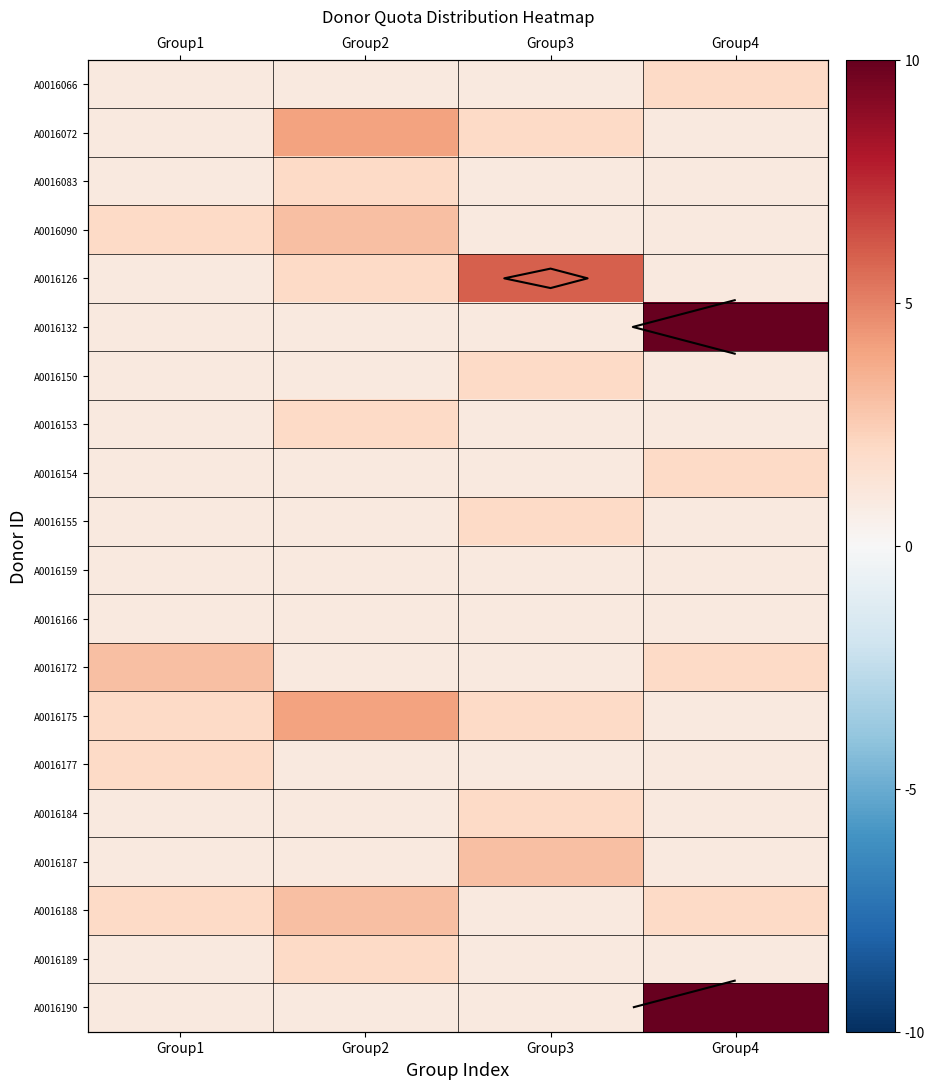

At how many categories does at least one series exceed 1?

4